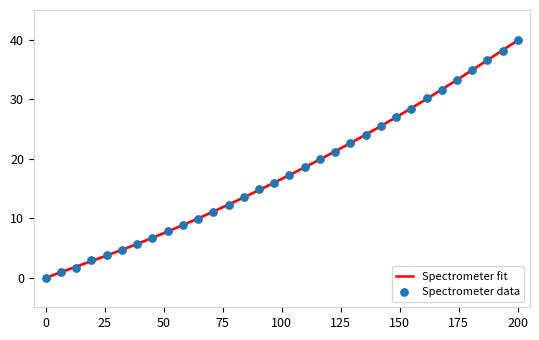

What is the highest value of the Spectrometer fit series?

39.9